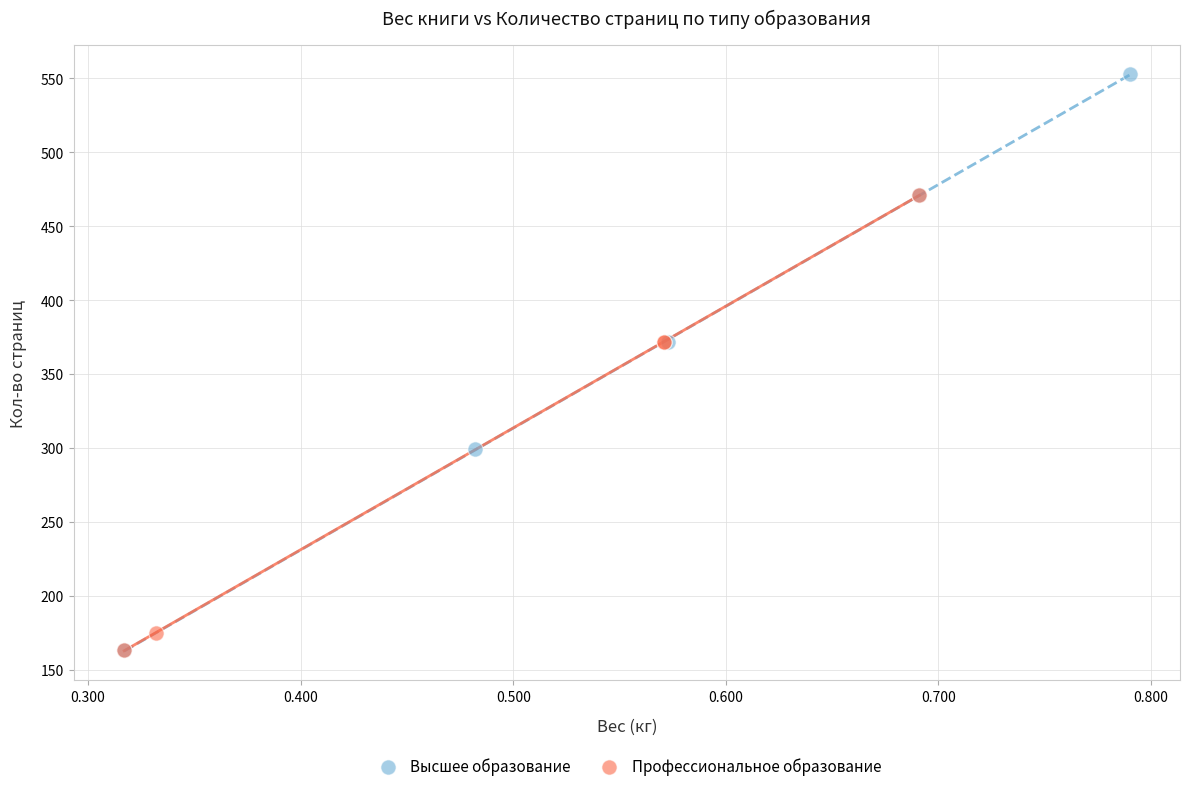

Which series has the largest Y range (max minus min)?

Высшее образование